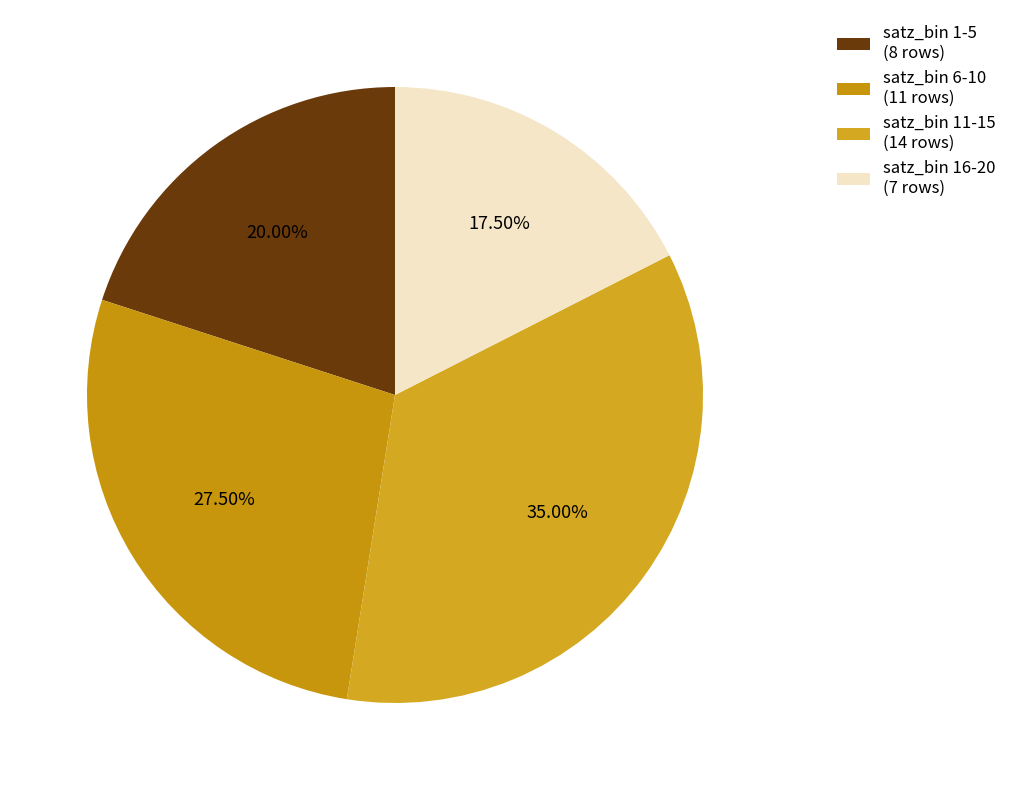

How many segments does this pie chart have?

4